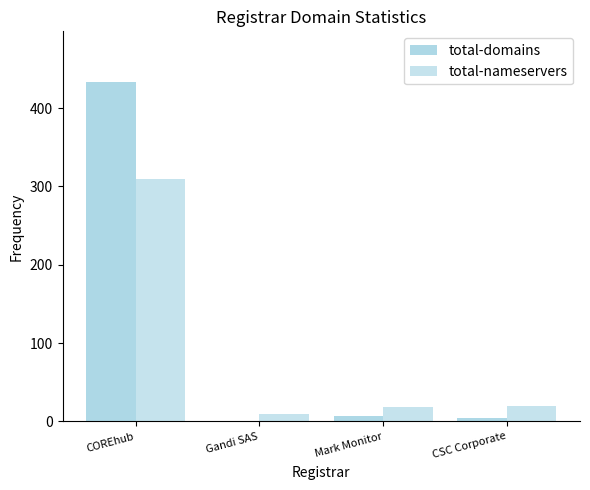

Is the value of total-domains at COREhub greater than the value of total-nameservers at Gandi SAS?

Yes